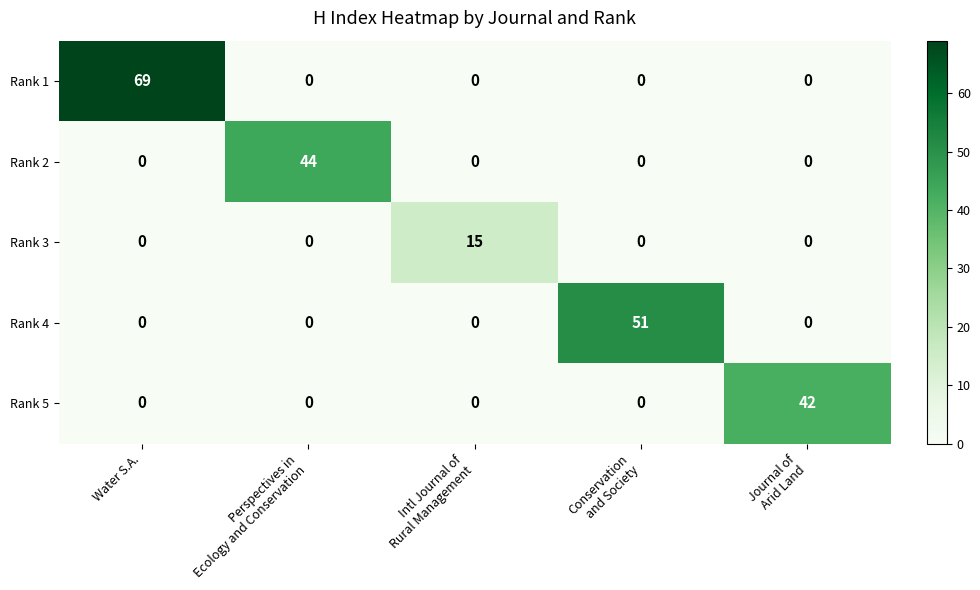

What is the sum of all Rank 2 values?

44